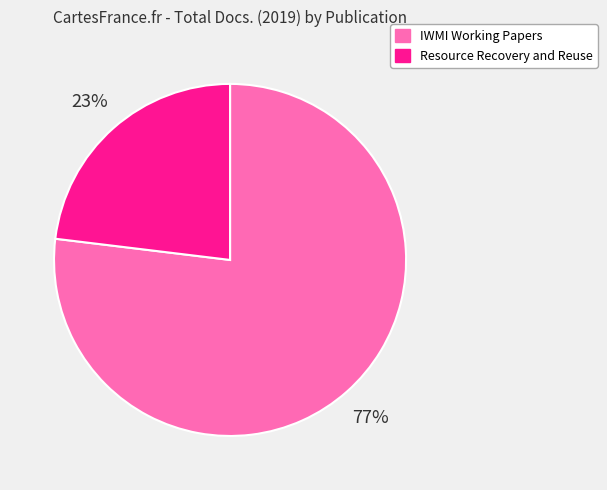

Is IWMI Working Papers the majority of the pie?

Yes